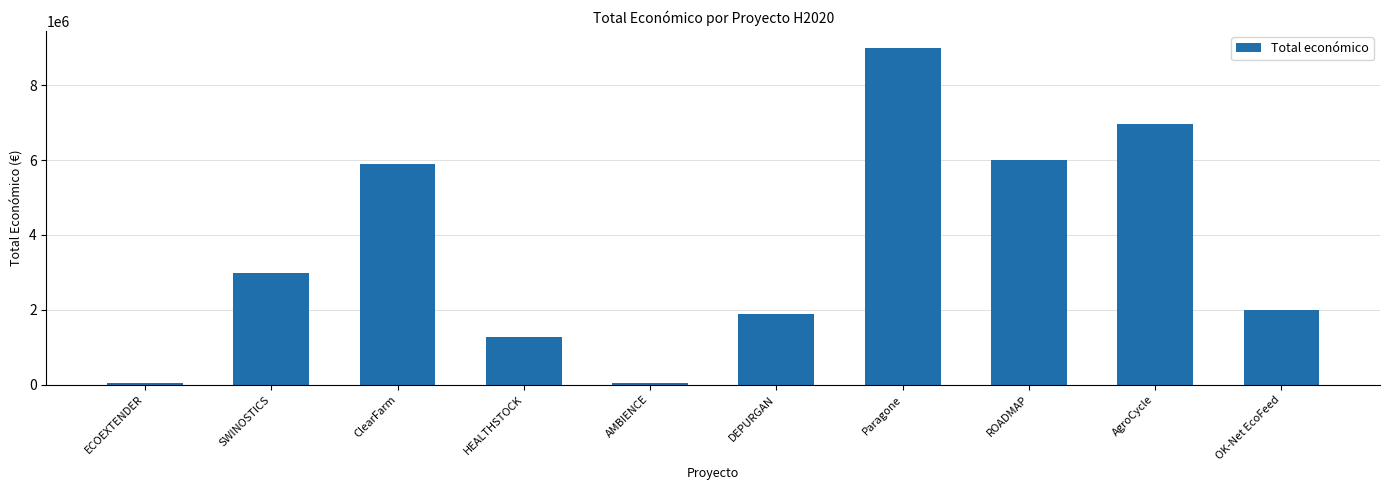

Does the chart contain any negative values?

No